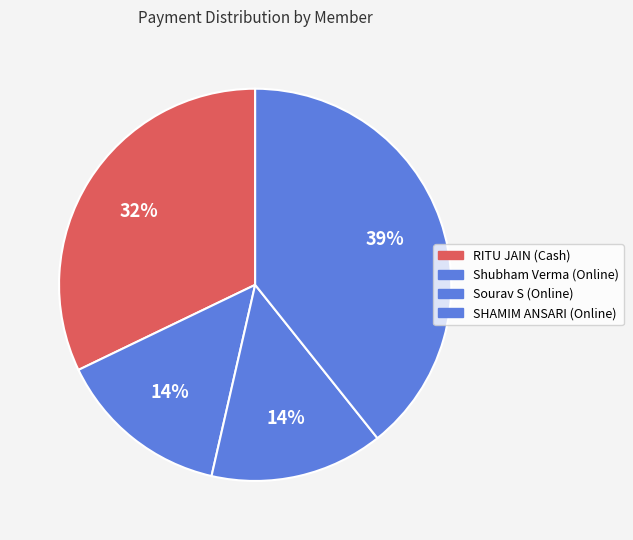

To the nearest percent, what is the difference between the Shubham Verma (Online) and SHAMIM ANSARI (Online) slice percentages?

25%